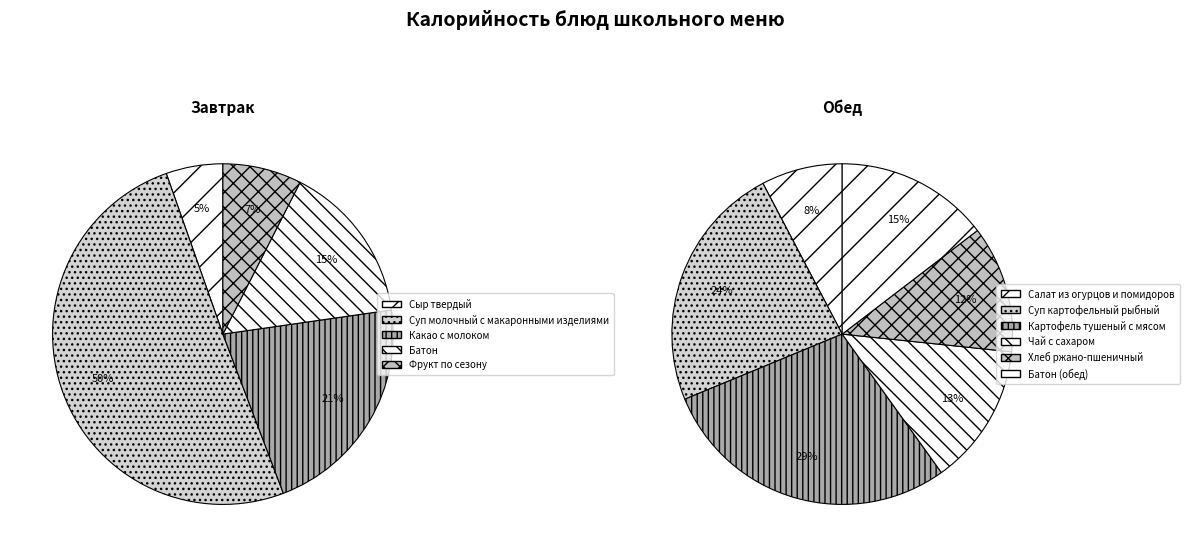

What is the change in value from Фрукт по сезону to Картофель тушеный с мясом?

+104.4